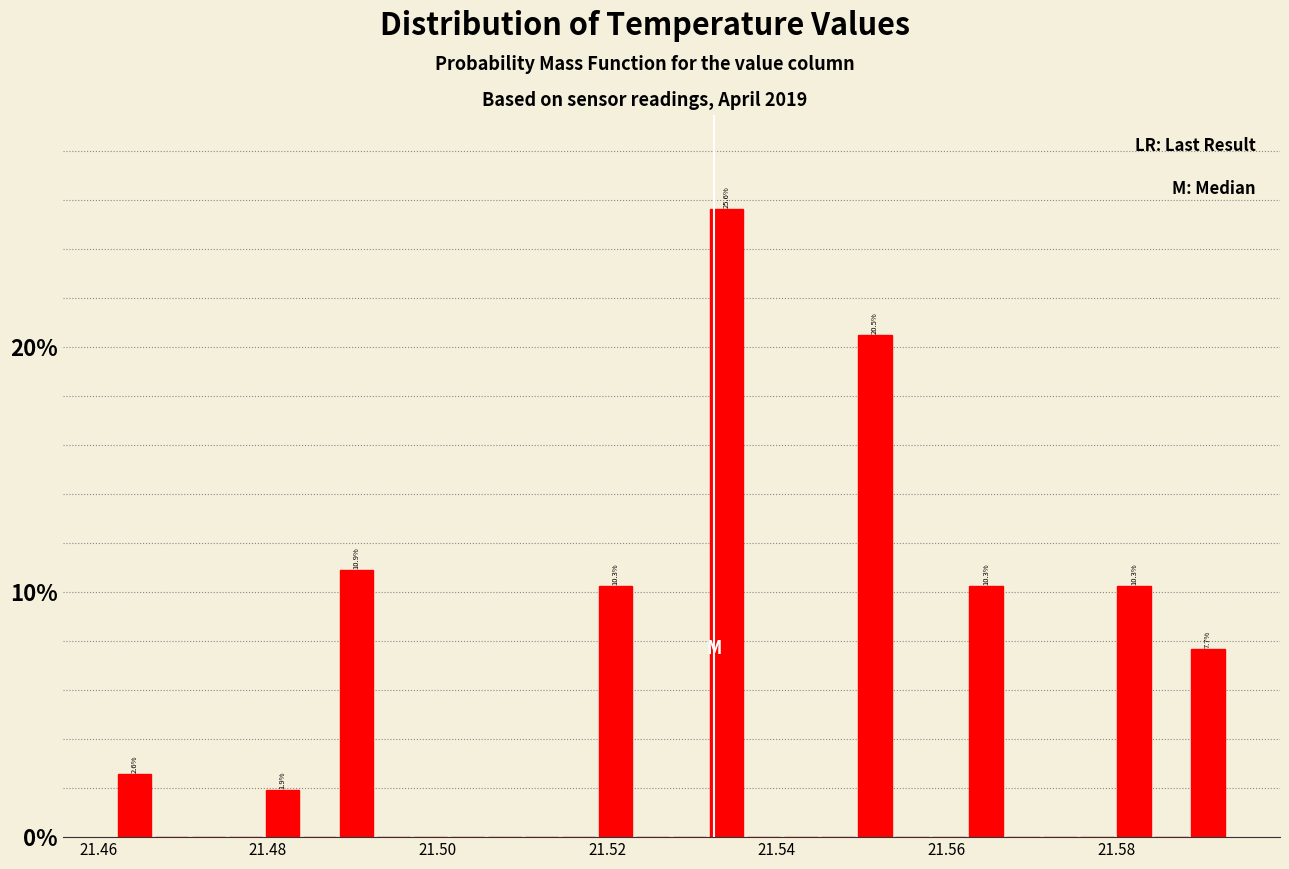

Around what value on the x-axis is the tallest bar? Give the approximate position of its centre, as read against the axis.

21.534